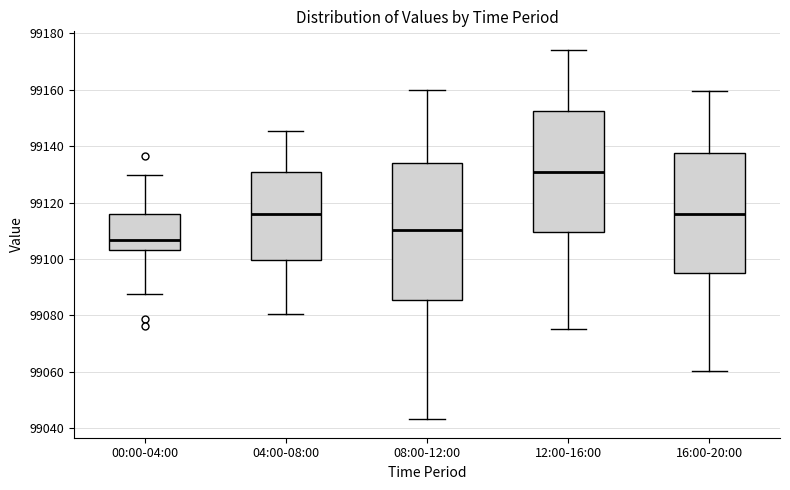

Reading left to right, transcribe this box plot: for each box, give where its median line is, the range the box spans, and where its two whiskers end, as read against the y-axis. The values are not printed on the chart, so give them approximately, as read against the axis.

00:00-04:00: median 99106, box 99104 to 99116, whiskers 99088 to 99130
04:00-08:00: median 99116, box 99100 to 99130, whiskers 99080 to 99146
08:00-12:00: median 99110, box 99086 to 99134, whiskers 99044 to 99160
12:00-16:00: median 99130, box 99110 to 99152, whiskers 99076 to 99174
16:00-20:00: median 99116, box 99094 to 99138, whiskers 99060 to 99160